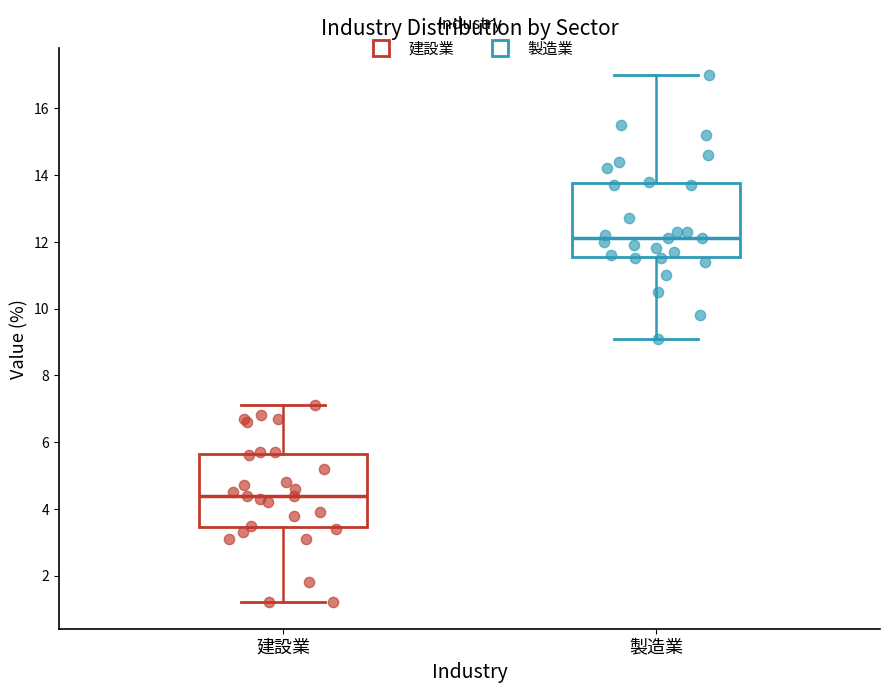

Which box has the lowest median line?

建設業